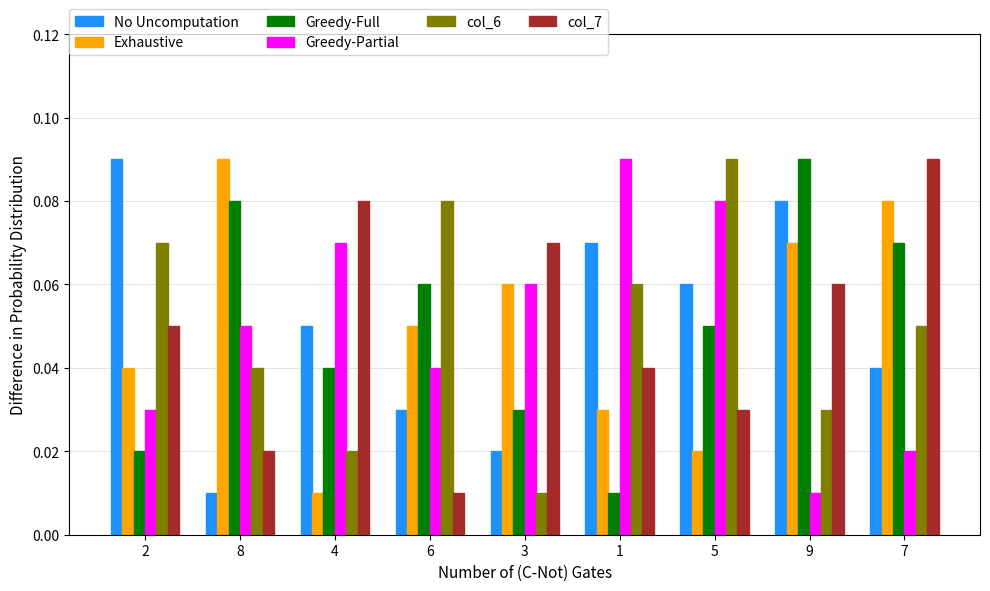

Between 8 and 9, which series saw the biggest shift?

No Uncomputation